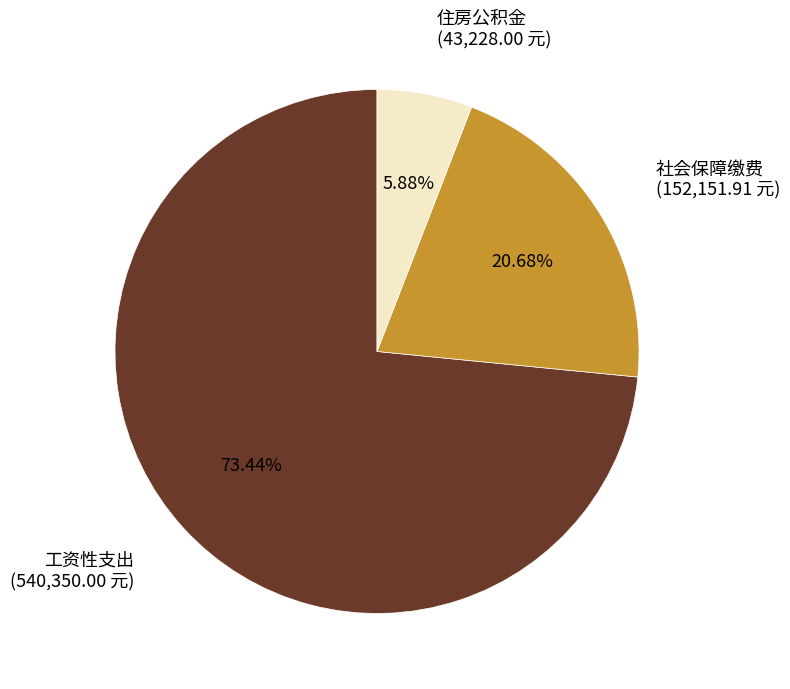

Which slice represents more than half of the pie?

工资性支出